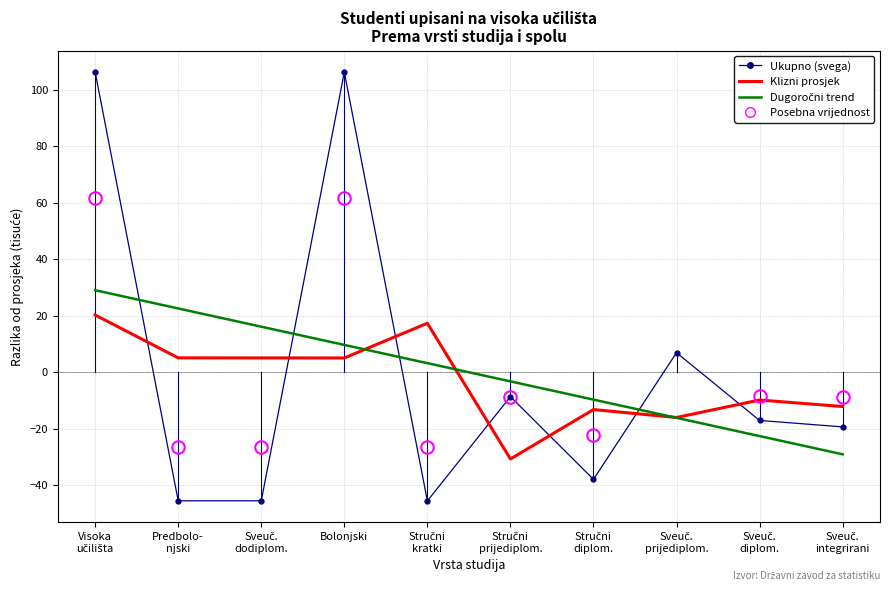

What is the maximum value shown in the chart?

106.3